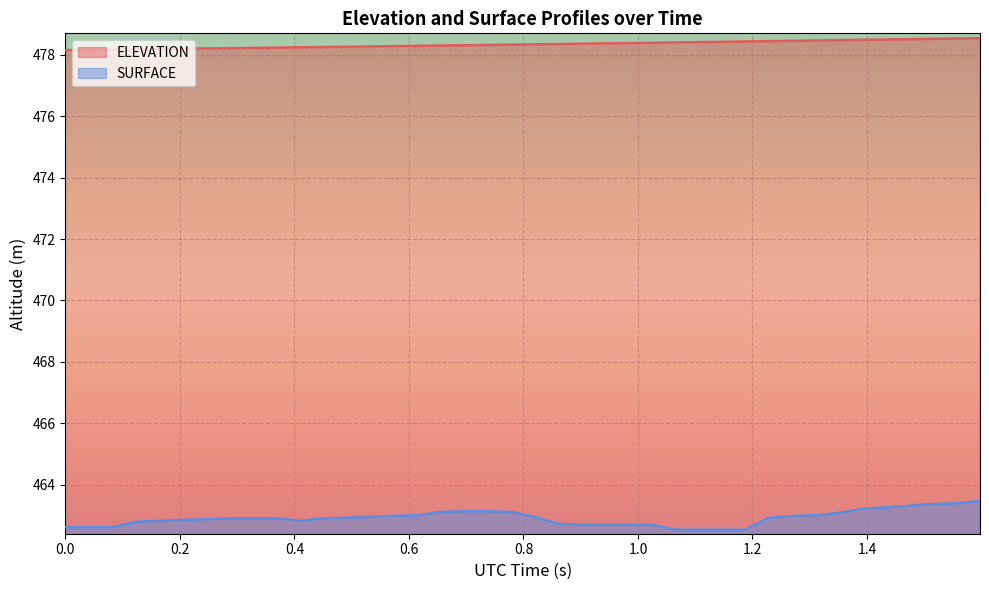

Which has a higher value, 46414.4922 or 46415.5571?

46415.5571